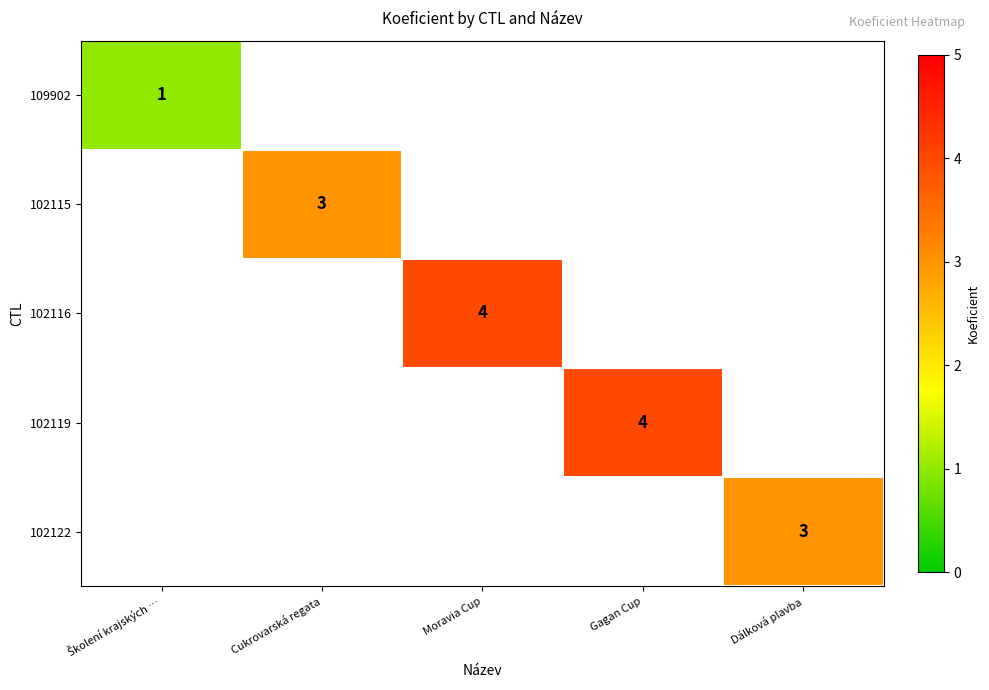

Is it true that 102119 equals 6 at Gagan Cup?

False